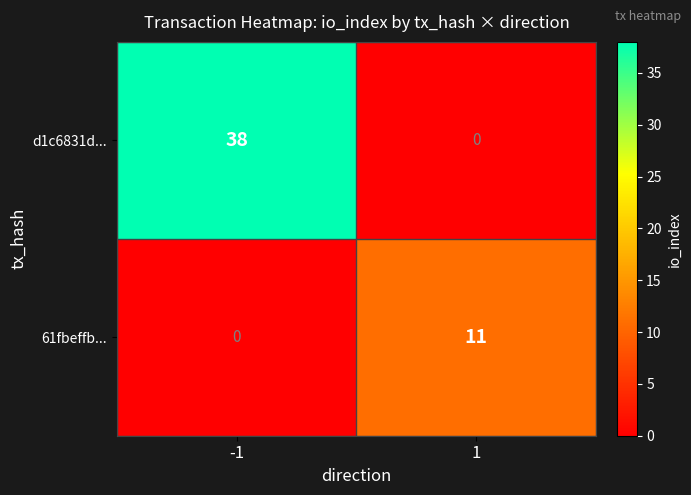

Count the number of data series in this chart.

2